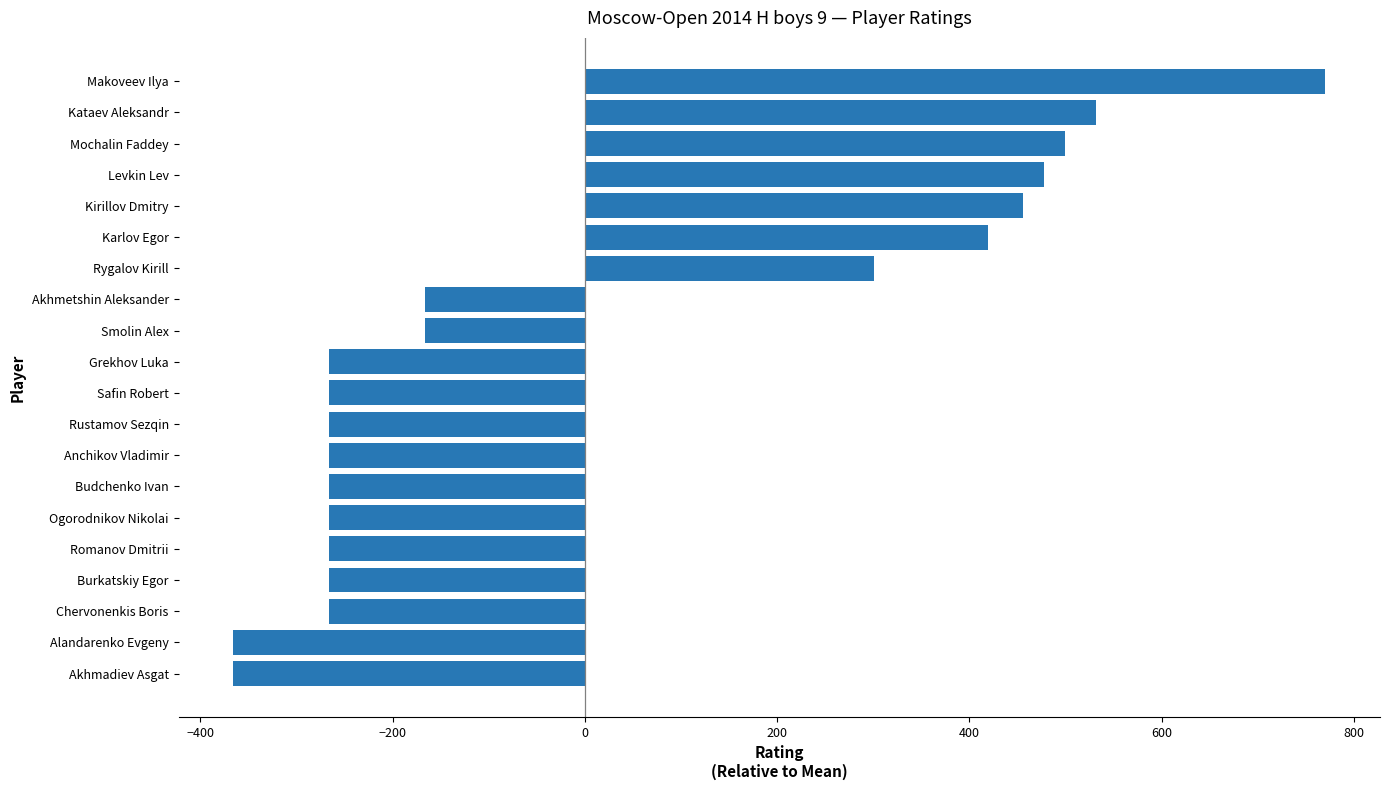

Is it true that the value at Akhmetshin Aleksander is -165.8?

True